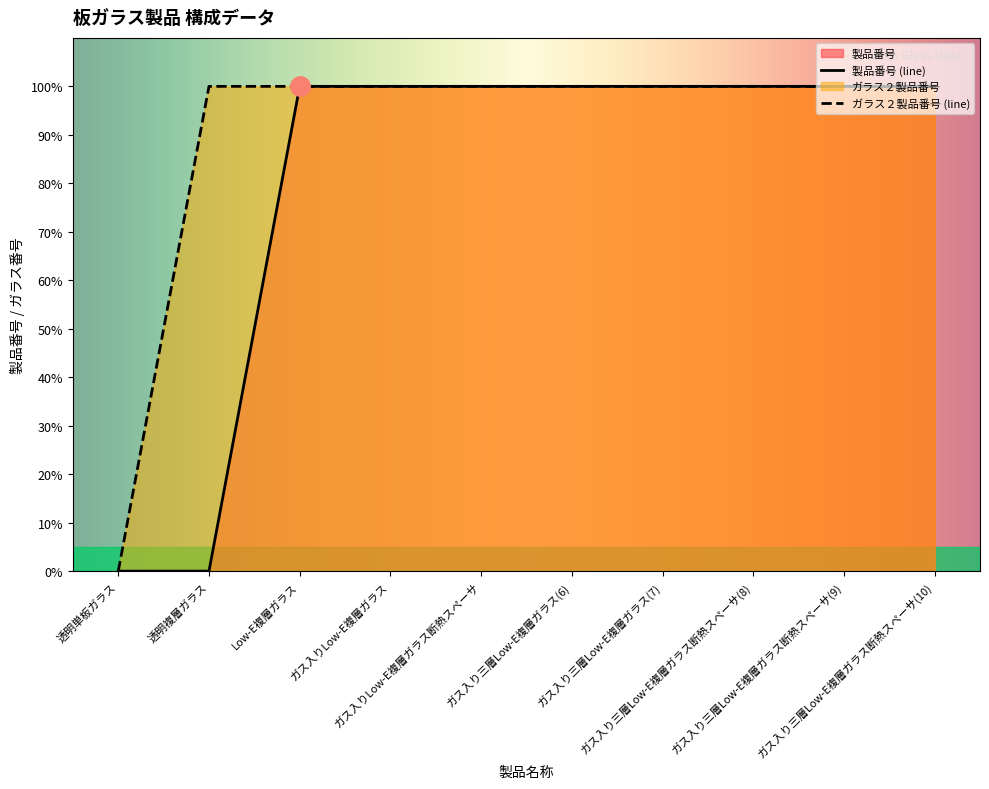

Which category has the highest value across all series?

Low-E複層ガラス